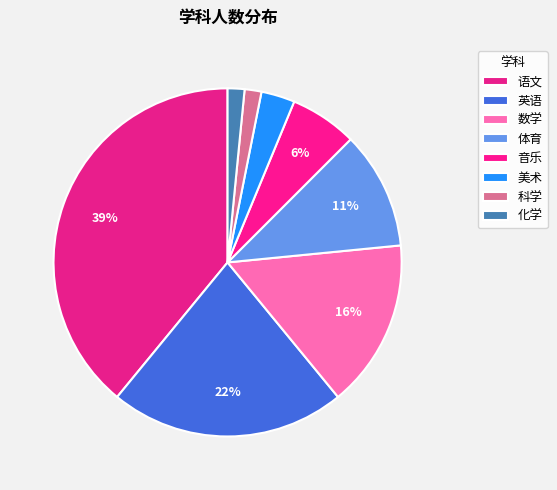

Do 音乐 and 英语 together represent more than half of the pie?

No